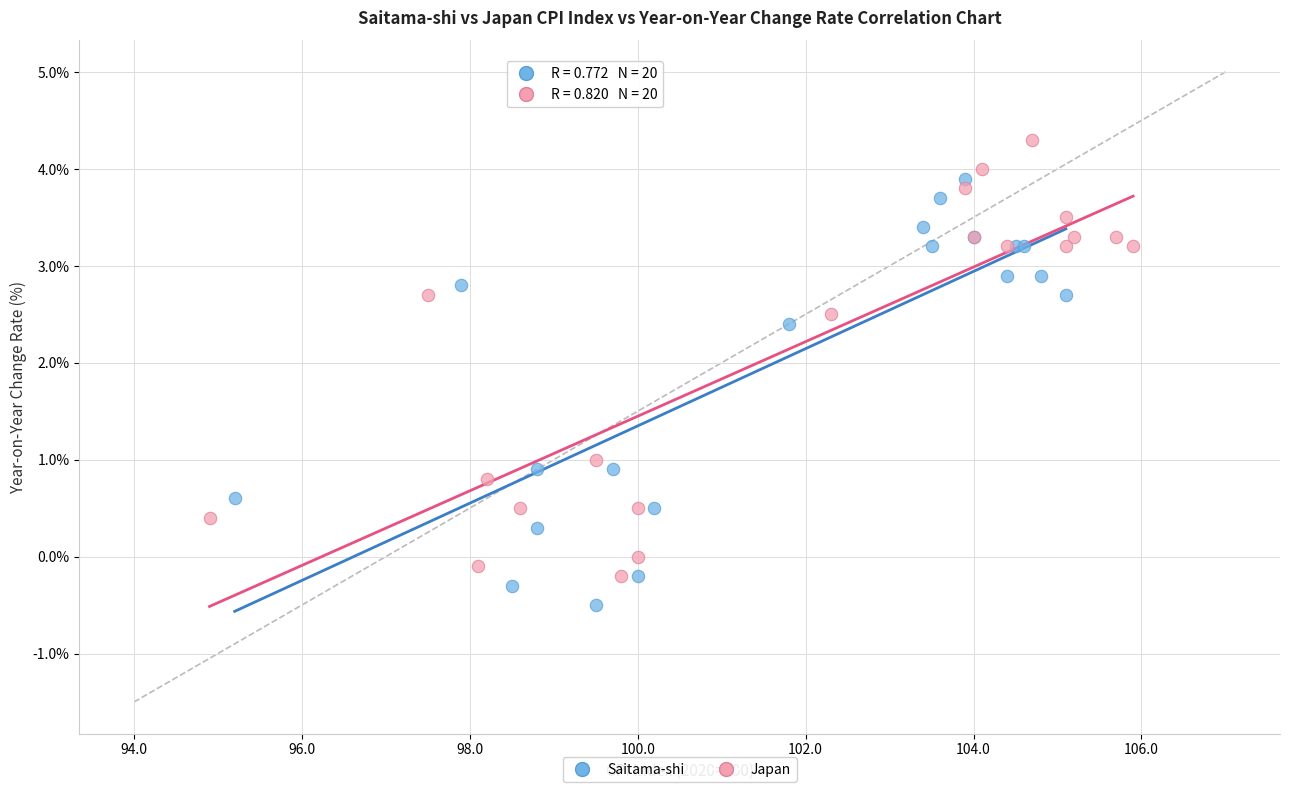

Which series reaches the minimum Y coordinate?

Saitama-shi